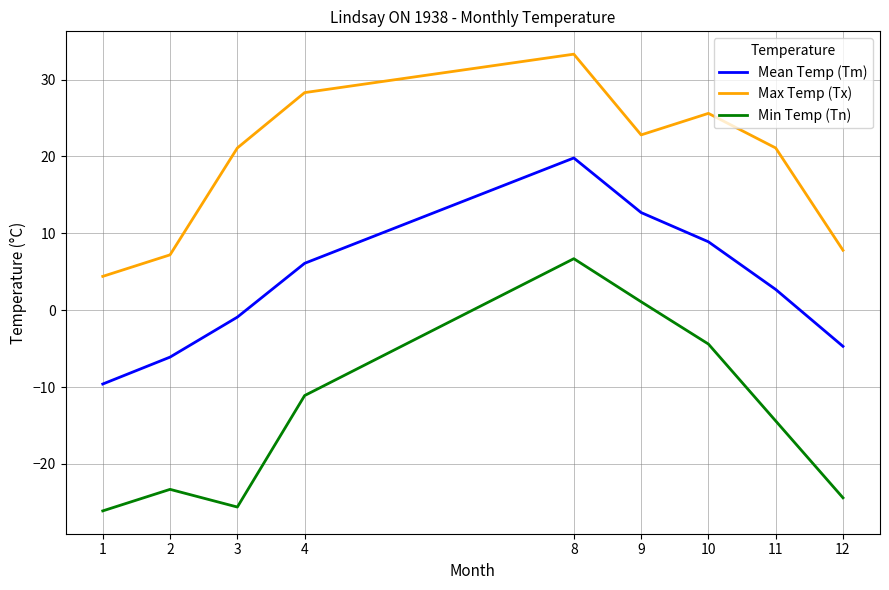

True or false: Min Temp (Tn) and Max Temp (Tx) cross at least once.

False